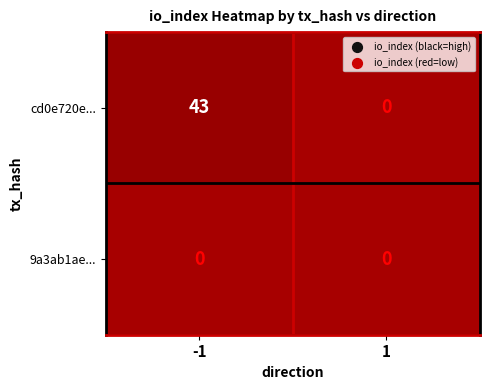

Reading right to left, transcribe all the data shown in this chart.

cd0e720e...: 0	43
9a3ab1ae...: 0	0